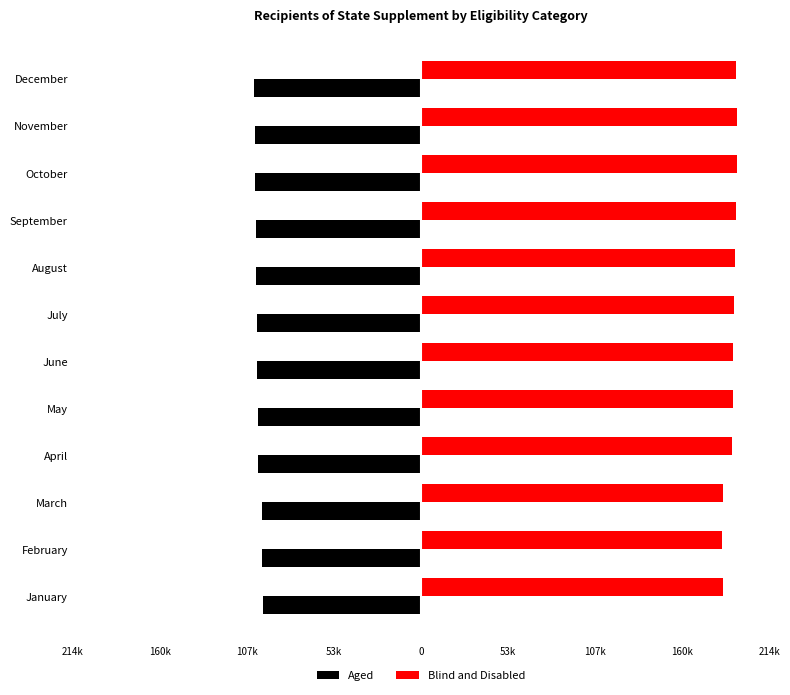

What are all the series names shown in the legend?

Aged, Blind and Disabled